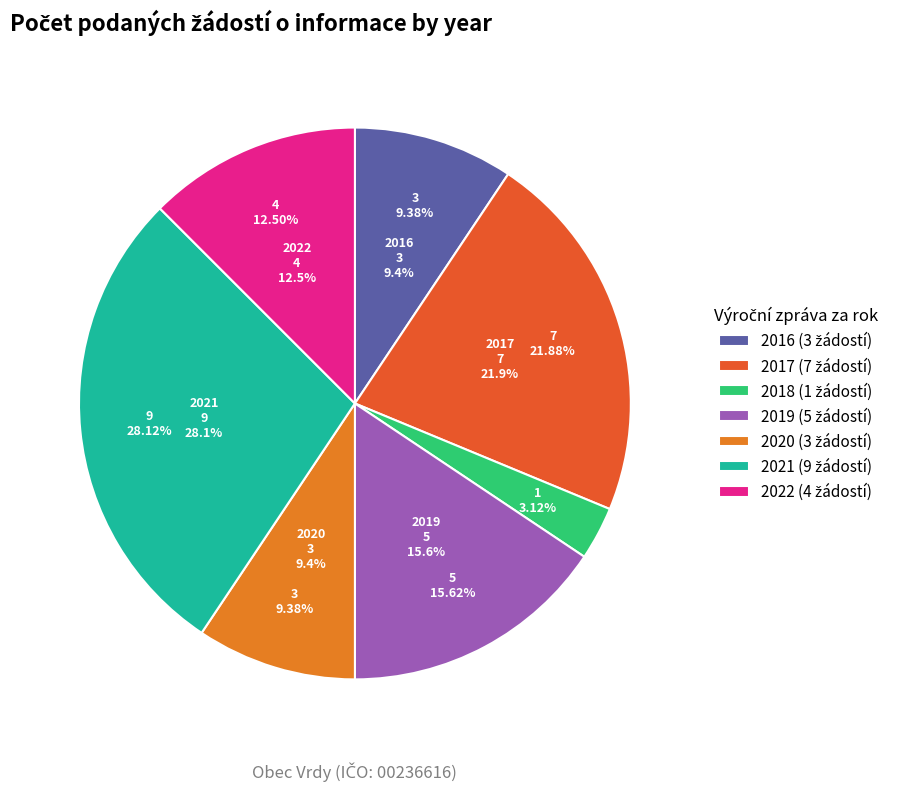

What is the largest slice in the pie chart?

2021